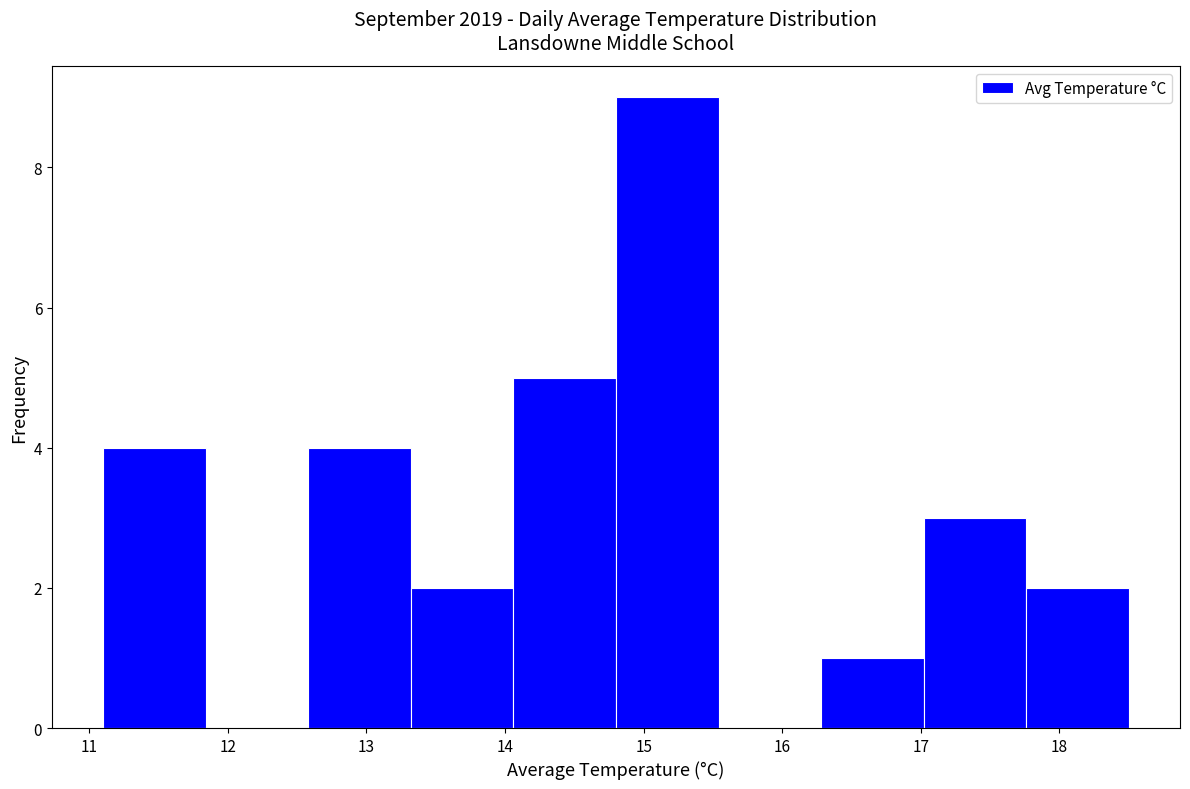

Reading left to right, transcribe this chart: for each bar, give the range it covers on the x-axis and its height. Neither the bar edges nor the heights are printed on the chart, so give them approximately, as read against the axes.

11.10 to 11.84: 4
11.84 to 12.58: 0
12.58 to 13.32: 4
13.32 to 14.06: 2
14.06 to 14.80: 5
14.80 to 15.54: 9
15.54 to 16.28: 0
16.28 to 17.02: 1
17.02 to 17.76: 3
17.76 to 18.50: 2